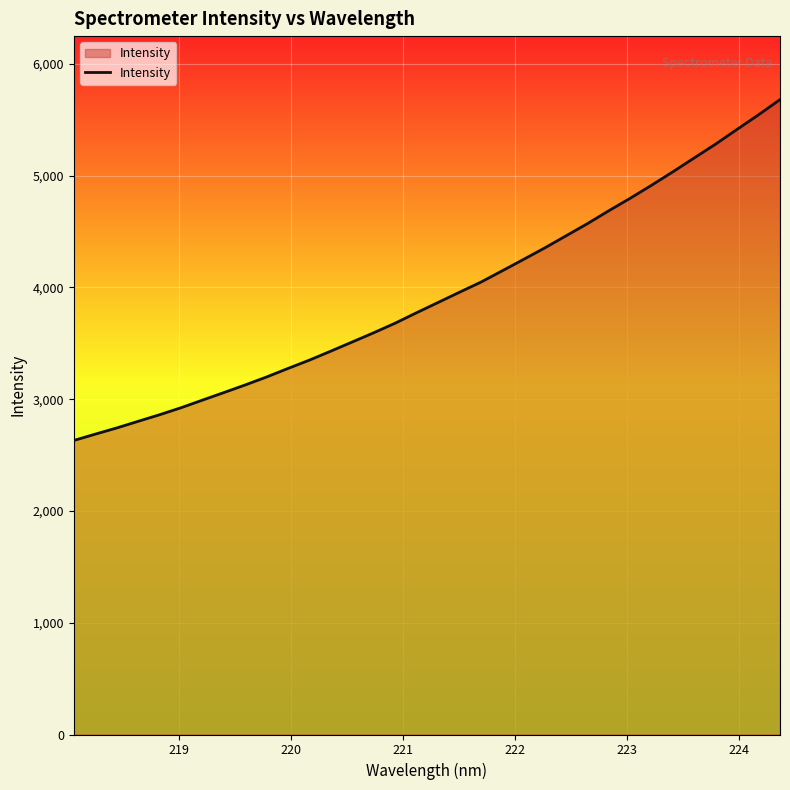

What is the difference between the maximum and minimum values?

3050.2